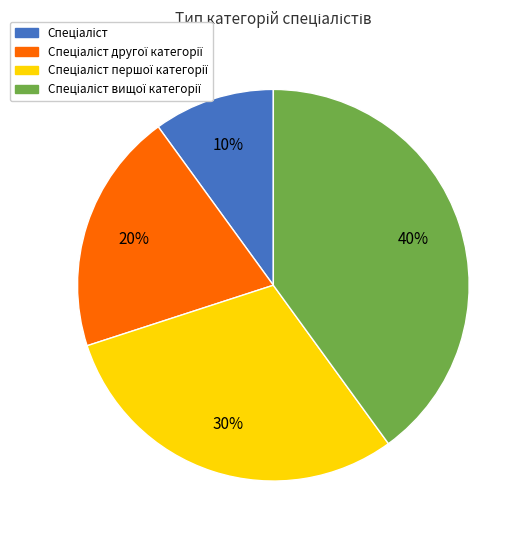

Is there any slice that represents more than half of the pie?

No